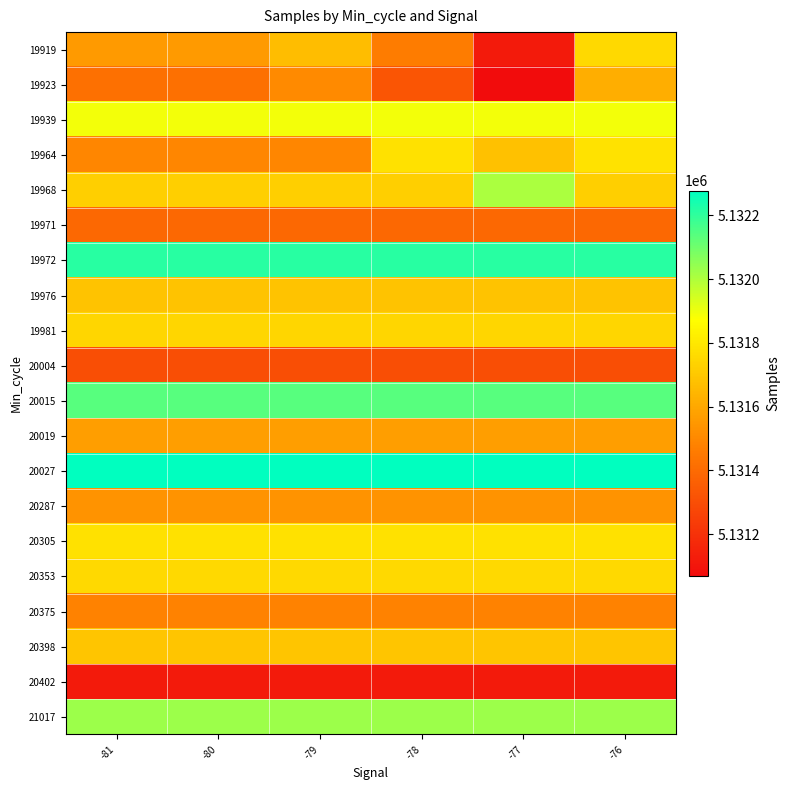

Reading left to right, list all the values displayed in this chart.

19919: -81=5131557	-80=5131557	-79=5131664	-78=5131462	-77=5131117	-76=5131757
19923: -81=5131419	-80=5131419	-79=5131507	-78=5131324	-77=5131068	-76=5131621
19939: -81=5131894	-80=5131894	-79=5131894	-78=5131894	-77=5131894	-76=5131894
19964: -81=5131498	-80=5131498	-79=5131498	-78=5131780	-77=5131680	-76=5131785
19968: -81=5131721	-80=5131721	-79=5131721	-78=5131721	-77=5132006	-76=5131721
19971: -81=5131392	-80=5131392	-79=5131392	-78=5131392	-77=5131392	-76=5131392
19972: -81=5132215	-80=5132215	-79=5132215	-78=5132215	-77=5132215	-76=5132215
19976: -81=5131686	-80=5131686	-79=5131686	-78=5131686	-77=5131686	-76=5131686
19981: -81=5131748	-80=5131748	-79=5131748	-78=5131748	-77=5131748	-76=5131748
20004: -81=5131300	-80=5131300	-79=5131300	-78=5131300	-77=5131300	-76=5131300
20015: -81=5132137	-80=5132137	-79=5132137	-78=5132137	-77=5132137	-76=5132137
20019: -81=5131571	-80=5131571	-79=5131571	-78=5131571	-77=5131571	-76=5131571
20027: -81=5132278	-80=5132278	-79=5132278	-78=5132278	-77=5132278	-76=5132278
20287: -81=5131534	-80=5131534	-79=5131534	-78=5131534	-77=5131534	-76=5131534
20305: -81=5131781	-80=5131781	-79=5131781	-78=5131781	-77=5131781	-76=5131781
20353: -81=5131757	-80=5131757	-79=5131757	-78=5131757	-77=5131757	-76=5131757
20375: -81=5131482	-80=5131482	-79=5131482	-78=5131482	-77=5131482	-76=5131482
20398: -81=5131694	-80=5131694	-79=5131694	-78=5131694	-77=5131694	-76=5131694
20402: -81=5131117	-80=5131117	-79=5131117	-78=5131117	-77=5131117	-76=5131117
21017: -81=5132031	-80=5132031	-79=5132031	-78=5132031	-77=5132031	-76=5132031